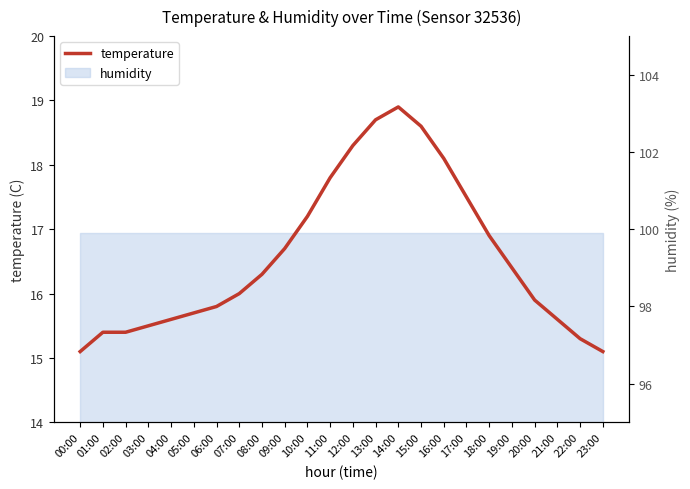

What is the difference between the values at 02:00 and 15:00?

3.2